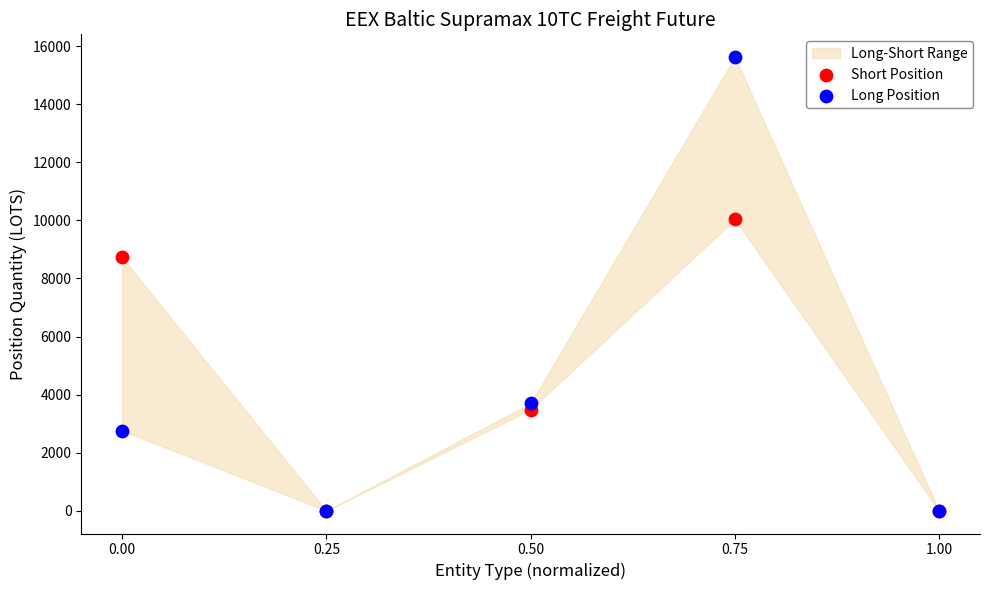

In the Short Position series, what Y value is closest to 5016?

3485.0